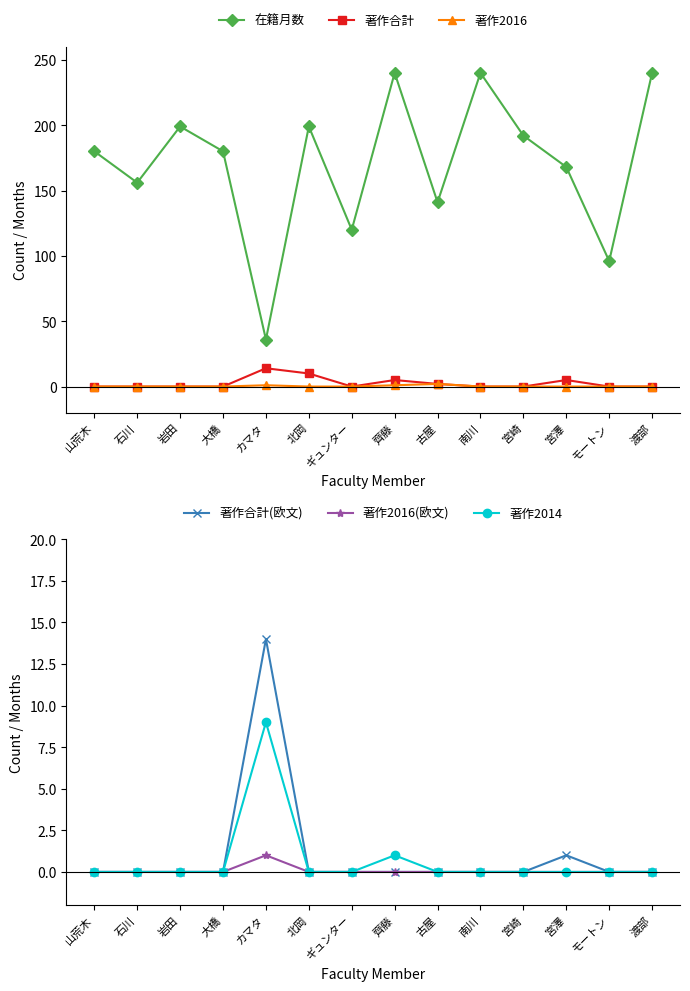

In 在籍月数, how many points are higher than both neighbors (excluding endpoints)?

4